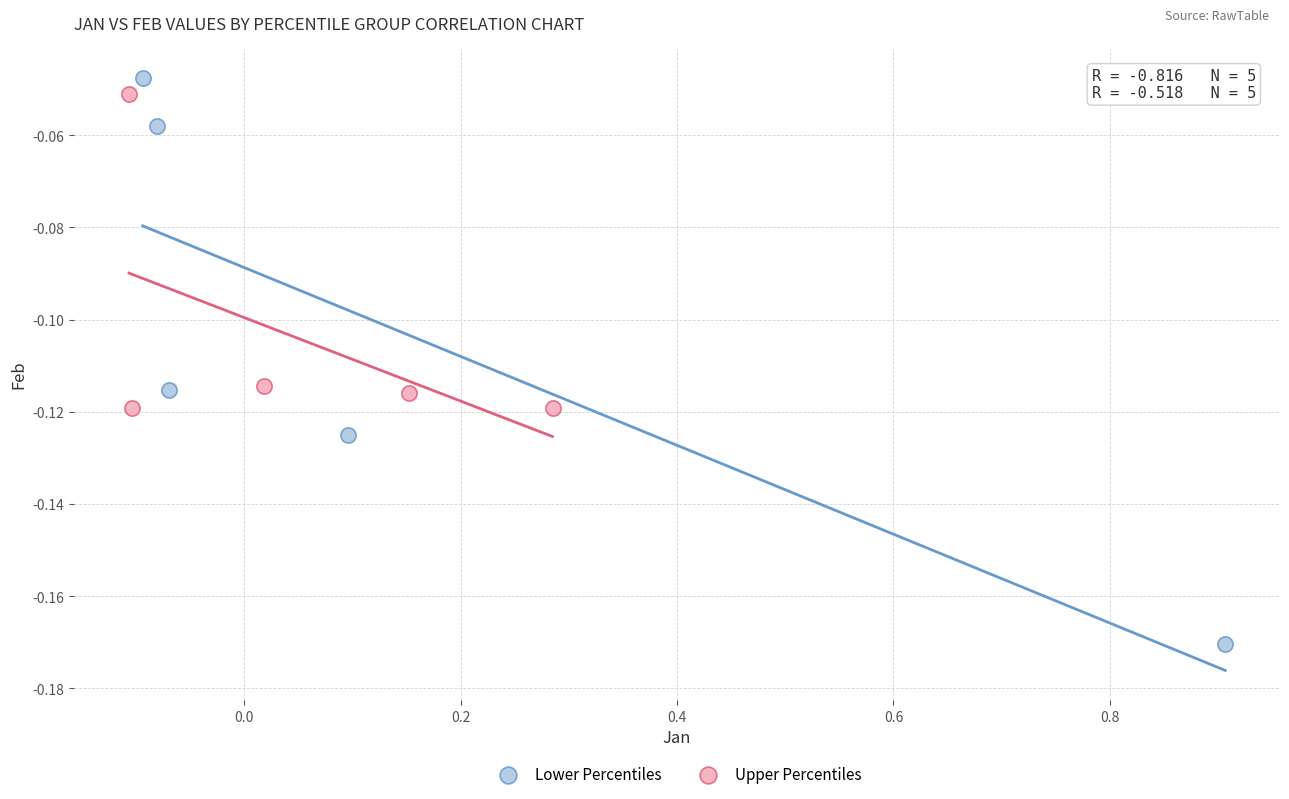

Which series contains the highest Y value?

Lower Percentiles